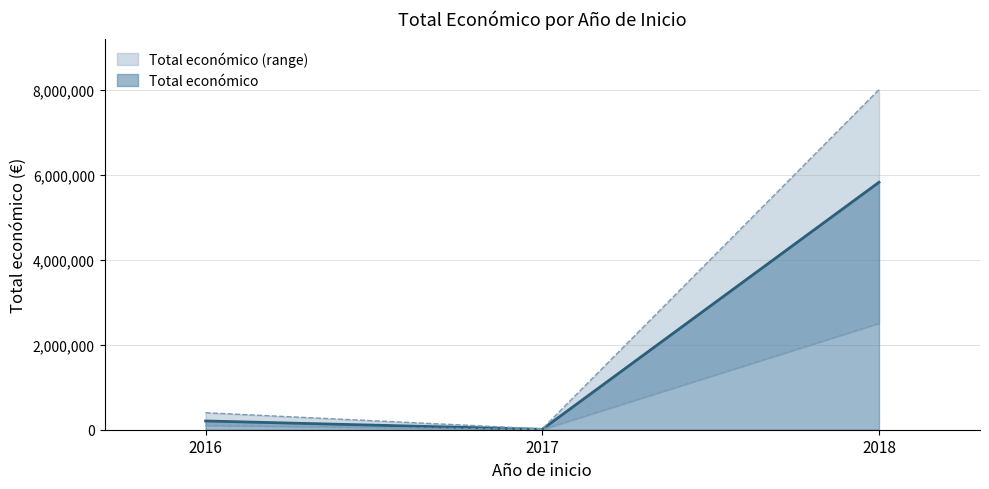

What is the maximum value for Total económico?

5819964